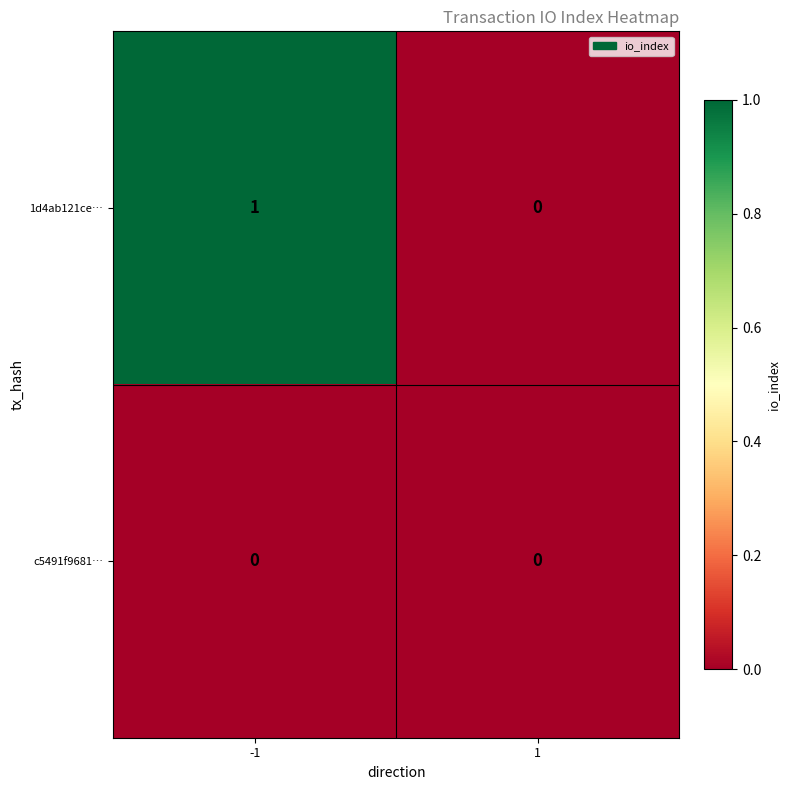

Which series has the largest total across all categories?

1d4ab121ce…